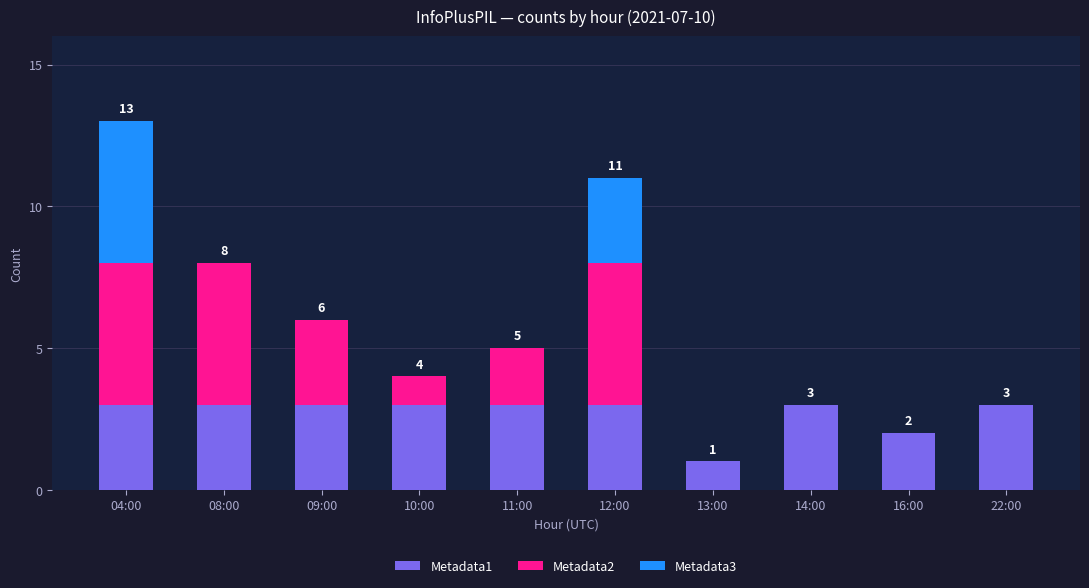

True or false: Metadata1 has a value of 3 at 10:00.

True